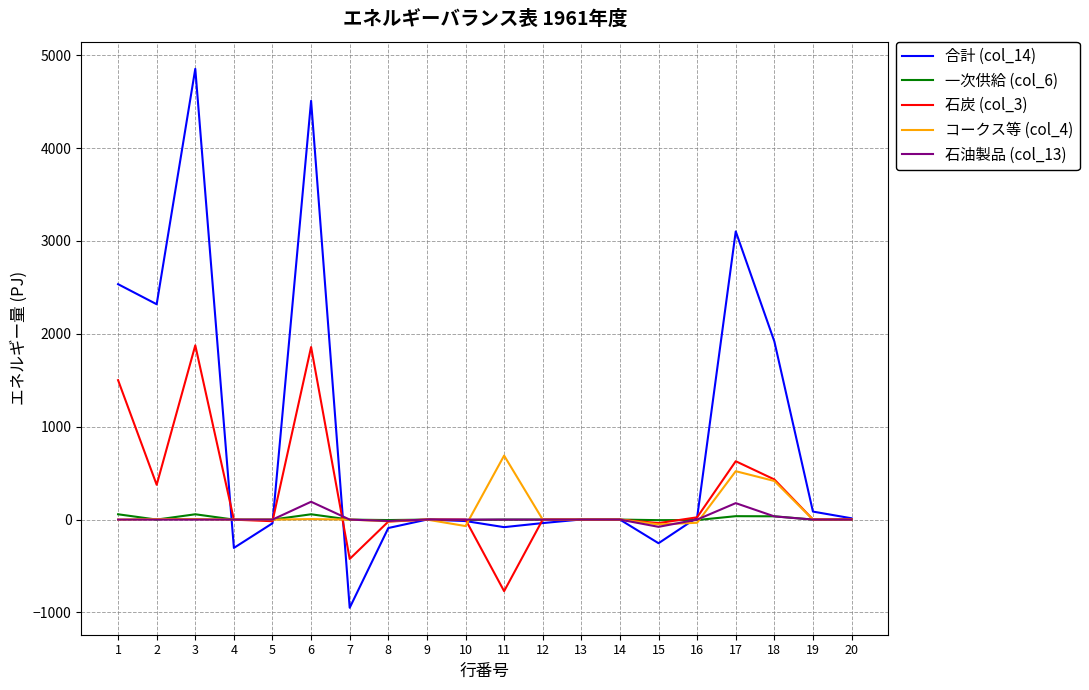

The 石炭 (col_3) series shows -37.8 at 15. True or false?

True